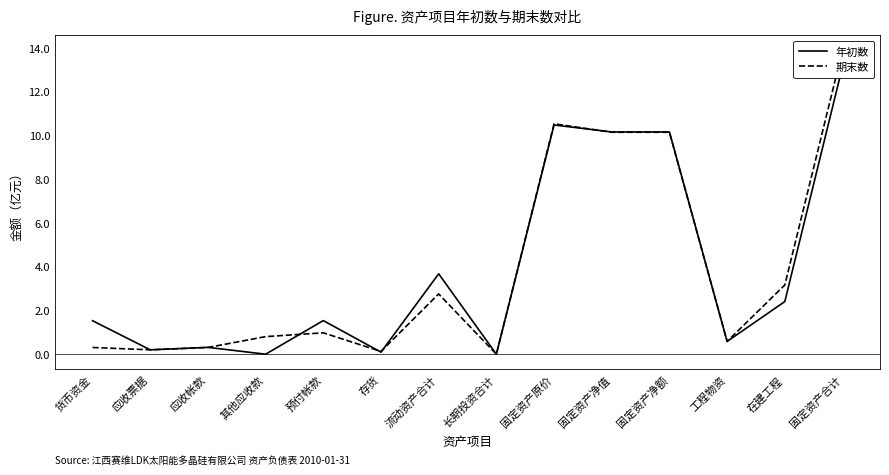

Does the chart display data point markers on the line(s)?

No